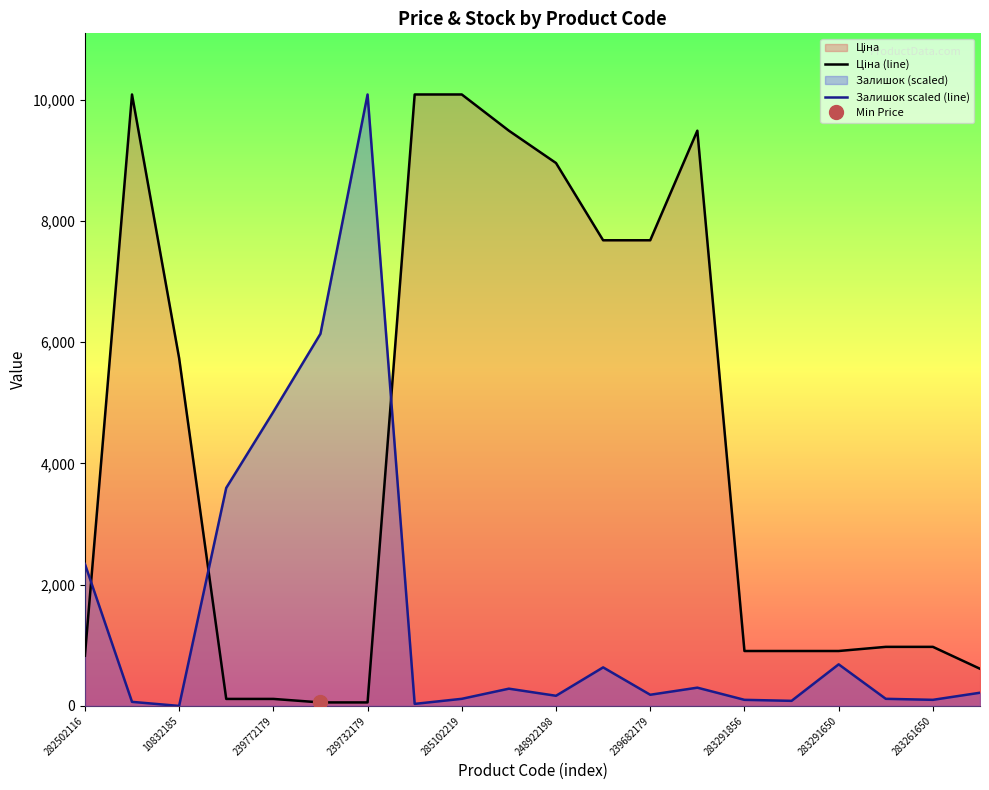

Reading right to left, transcribe all the data shown in this chart.

Ціна (line): 612.9	974.2	974.2	905.9	905.9	905.9	9488.2	7680.9	7680.9	8955.1	9488.2	10085.8	10085.8	57.7	57.7	115.4	115.4	5736.9	10085.8	827.6
Залишок scaled (line): 217.4	100.4	117.1	685.8	83.6	100.4	301.1	184.0	635.6	167.3	284.3	117.1	33.5	10085.8	6138.5	4850.6	3596.1	0.0	66.9	2341.6